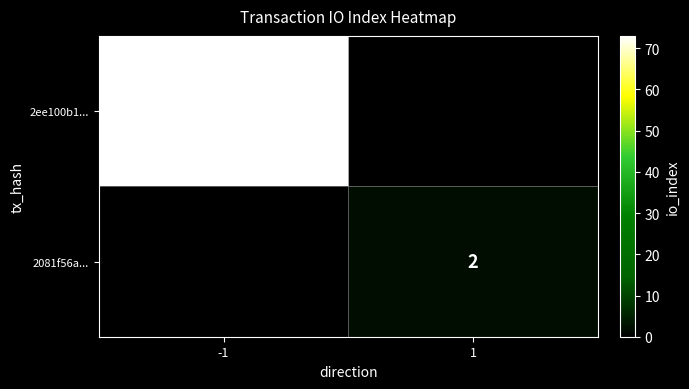

Is it true that 2081f56a... equals 2 at 1?

True